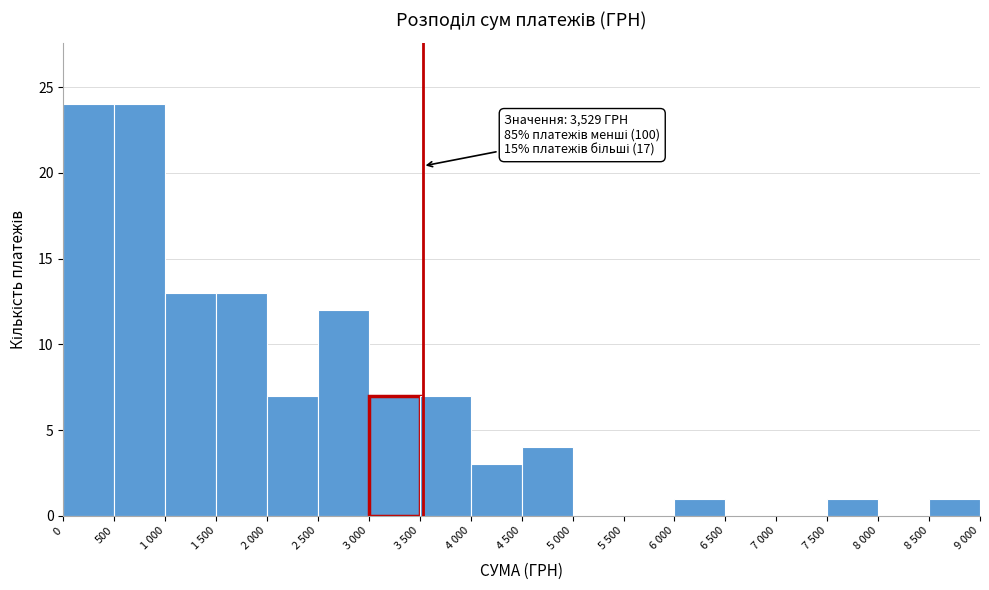

Reading left to right, list all the values displayed in this chart.

0=24	500=24	1 000=13	1 500=13	2 000=7	2 500=12	3 000=7	3 500=7	4 000=3	4 500=4	5 000=0	5 500=0	6 000=1	6 500=0	7 000=0	7 500=1	8 000=0	8 500=1